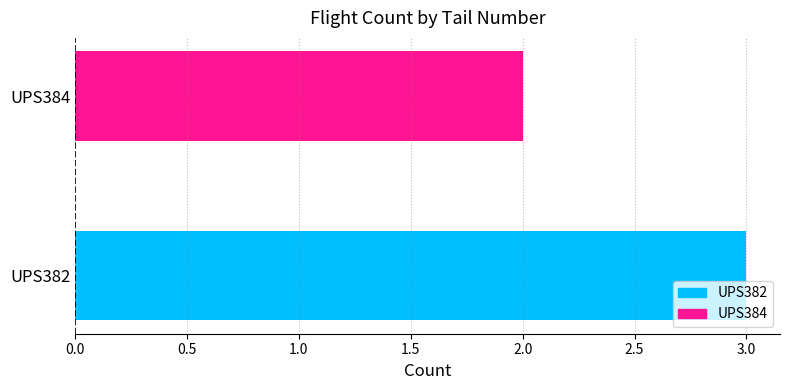

What is the maximum value shown in the chart?

3